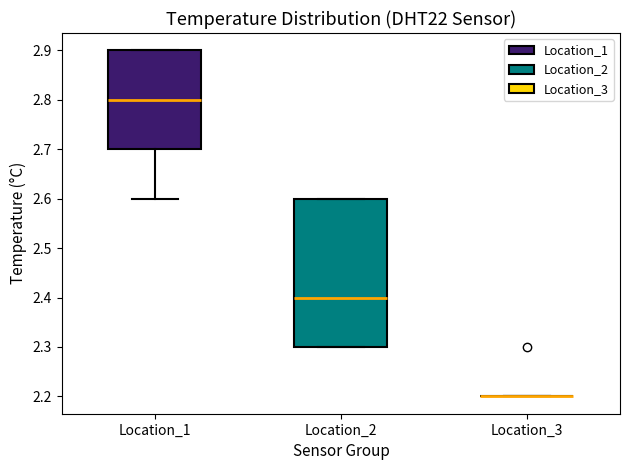

Where is the upper edge of the box for Location_1 on the y-axis? The values are not printed on the chart, so give them approximately, as read against the axis.

2.9